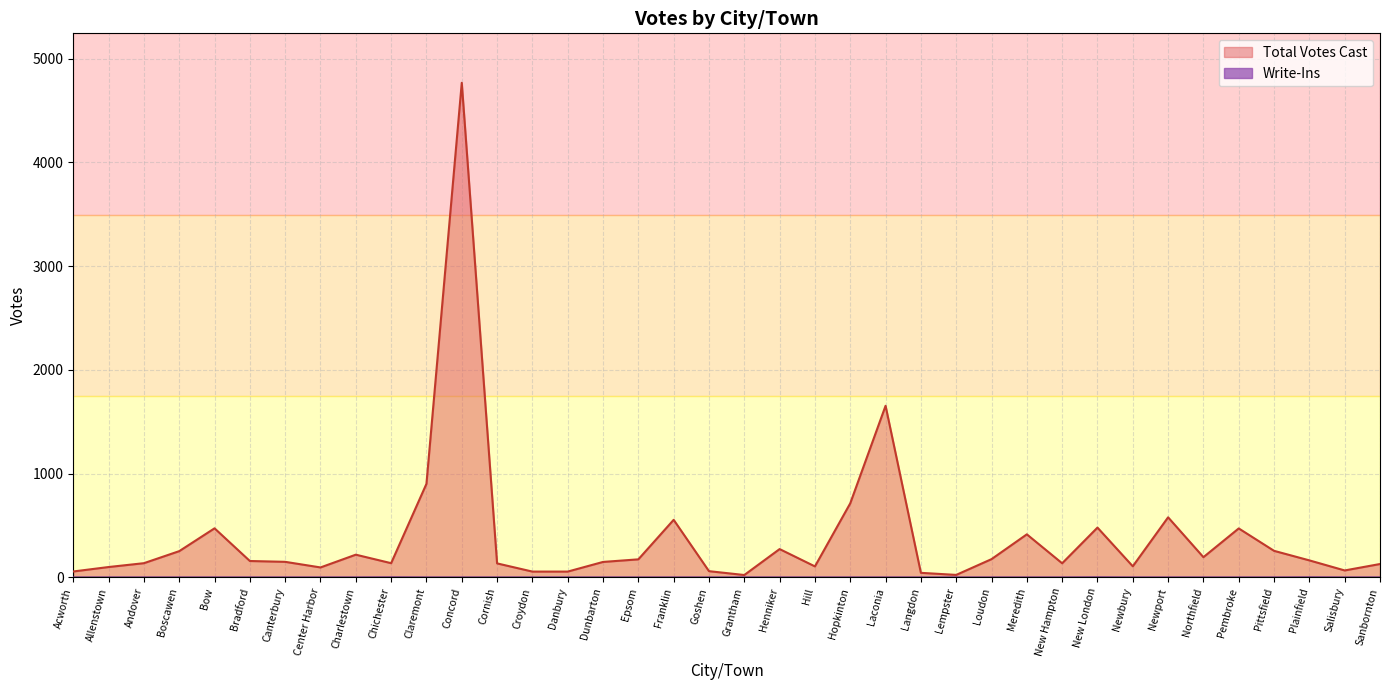

What is the label of the 21st point from the right?

Franklin